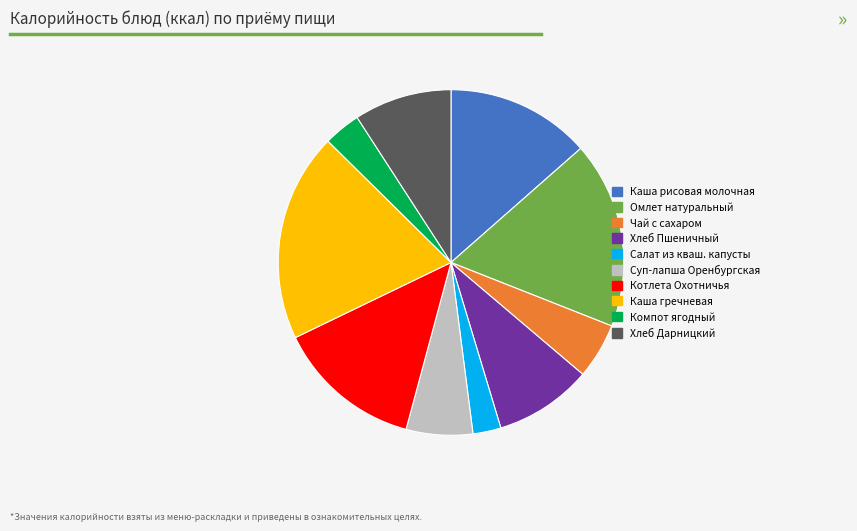

Is the sum of Хлеб Пшеничный and Салат из кваш. капусты greater than half?

No